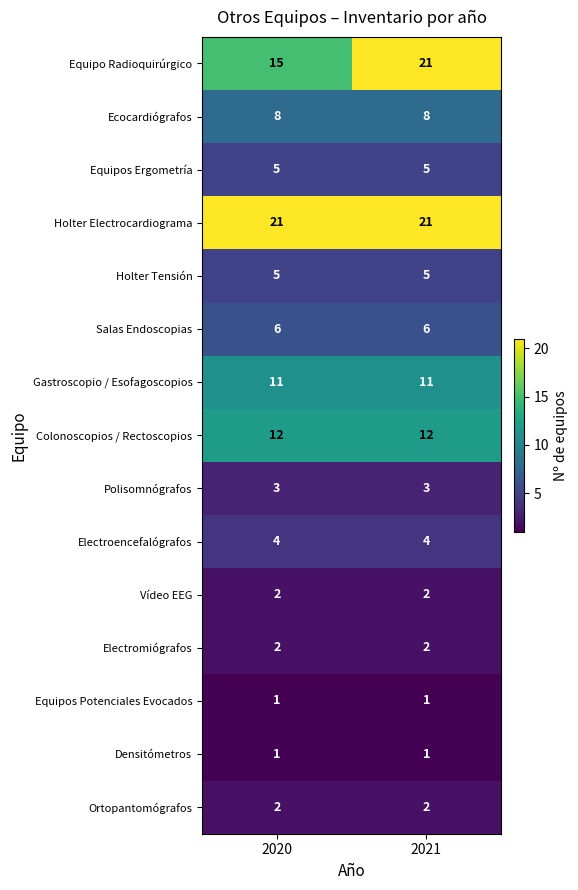

The Ortopantomógrafos series shows 3 at 2020. True or false?

False